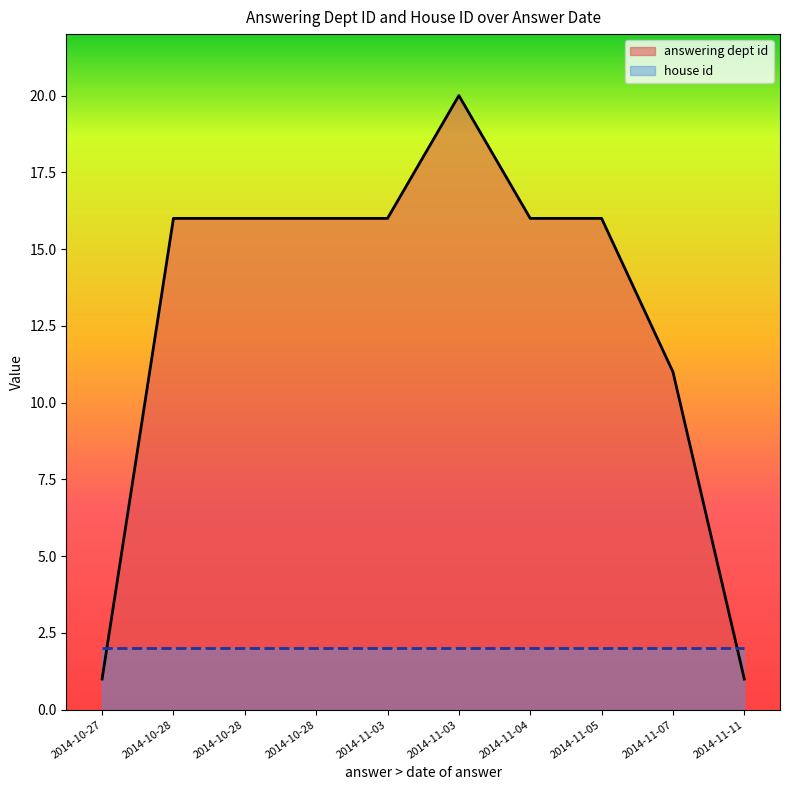

What are all the series names shown in the legend?

answering dept id, house id